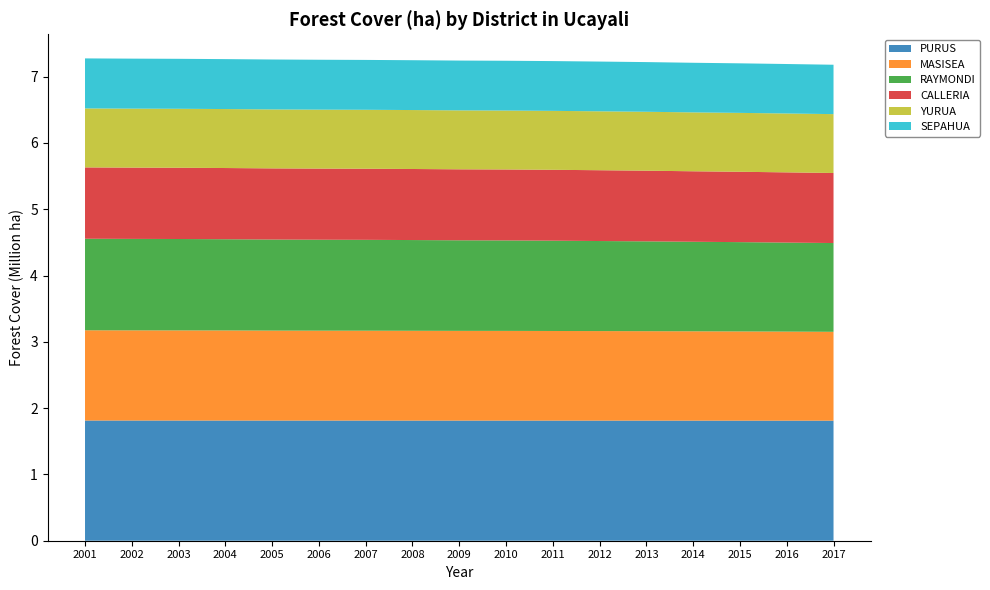

Reading left to right, transcribe all the data shown in this chart.

PURUS: 2001=1812936	2002=1812868	2003=1812779	2004=1812724	2005=1812454	2006=1812406	2007=1812262	2008=1812092	2009=1812007	2010=1811958	2011=1811859	2012=1811735	2013=1811664	2014=1811505	2015=1811093	2016=1810932	2017=1810791
MASISEA: 2001=1360994	2002=1360079	2003=1359525	2004=1358867	2005=1356818	2006=1355962	2007=1355616	2008=1354558	2009=1353342	2010=1352951	2011=1351684	2012=1350336	2013=1348833	2014=1347249	2015=1345680	2016=1343180	2017=1340158
RAYMONDI: 2001=1380941	2002=1379521	2003=1378495	2004=1375809	2005=1373376	2006=1371683	2007=1370487	2008=1368383	2009=1366009	2010=1364506	2011=1361967	2012=1358175	2013=1354878	2014=1350401	2015=1346813	2016=1342556	2017=1338992
CALLERIA: 2001=1075848	2002=1075118	2003=1074650	2004=1073980	2005=1073277	2006=1072764	2007=1072341	2008=1071752	2009=1070564	2010=1070055	2011=1069193	2012=1067919	2013=1065856	2014=1063134	2015=1061246	2016=1059260	2017=1056408
YURUA: 2001=889698	2002=889619	2003=889576	2004=889479	2005=889388	2006=889269	2007=889212	2008=889050	2009=888955	2010=888898	2011=888856	2012=888670	2013=888522	2014=888292	2015=888164	2016=888054	2017=887959
SEPAHUA: 2001=754387	2002=754146	2003=753567	2004=753141	2005=753015	2006=752502	2007=752052	2008=751684	2009=751289	2010=751039	2011=750783	2012=750257	2013=749441	2014=748316	2015=747434	2016=746145	2017=744897